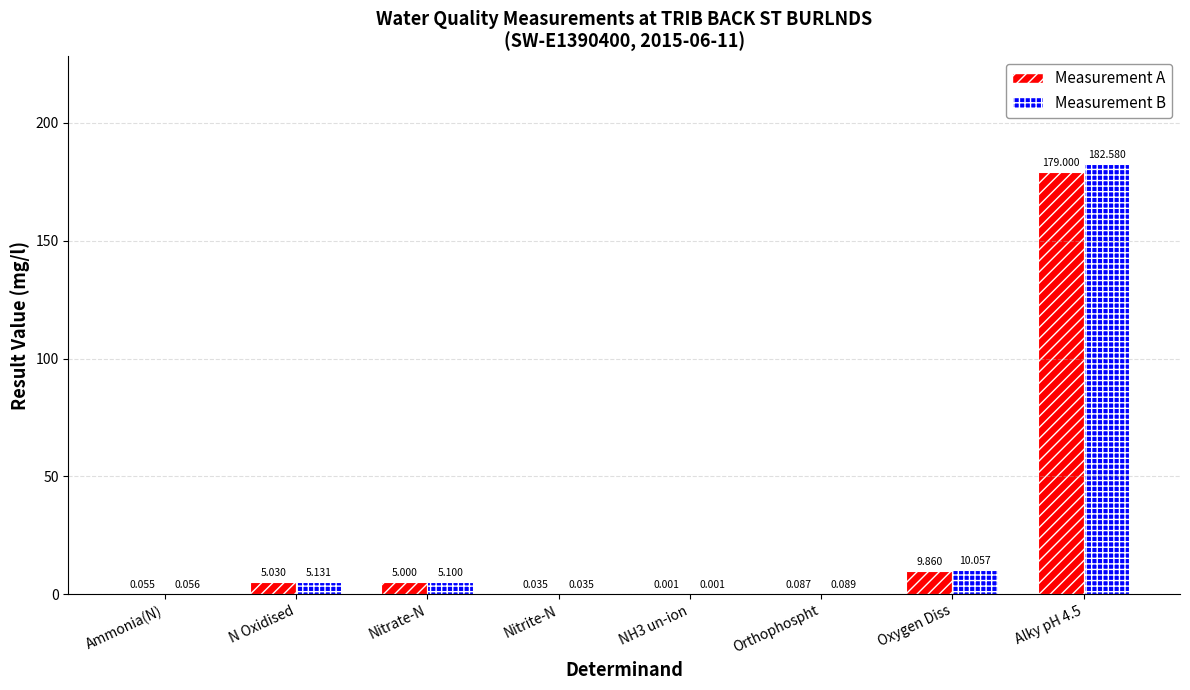

What are all the series names shown in the legend?

Measurement A, Measurement B